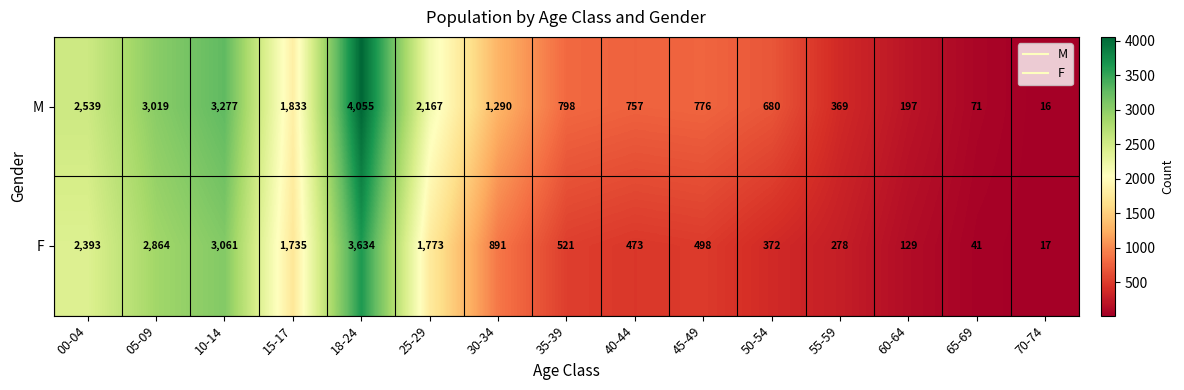

Reading left to right, what are all the values shown in this chart?

M: 00-04=2539	05-09=3019	10-14=3277	15-17=1833	18-24=4055	25-29=2167	30-34=1290	35-39=798	40-44=757	45-49=776	50-54=680	55-59=369	60-64=197	65-69=71	70-74=16
F: 00-04=2393	05-09=2864	10-14=3061	15-17=1735	18-24=3634	25-29=1773	30-34=891	35-39=521	40-44=473	45-49=498	50-54=372	55-59=278	60-64=129	65-69=41	70-74=17